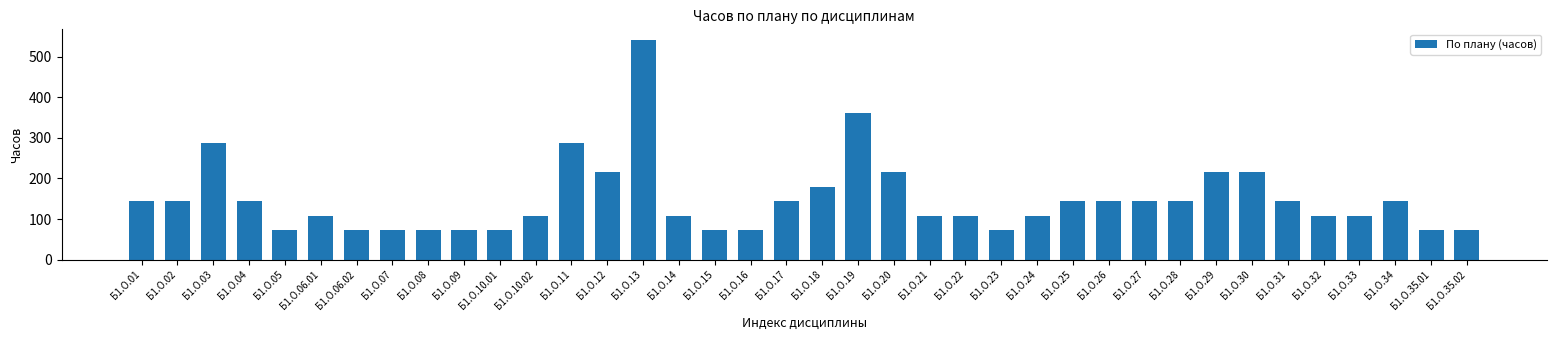

How many values are below 144?

19